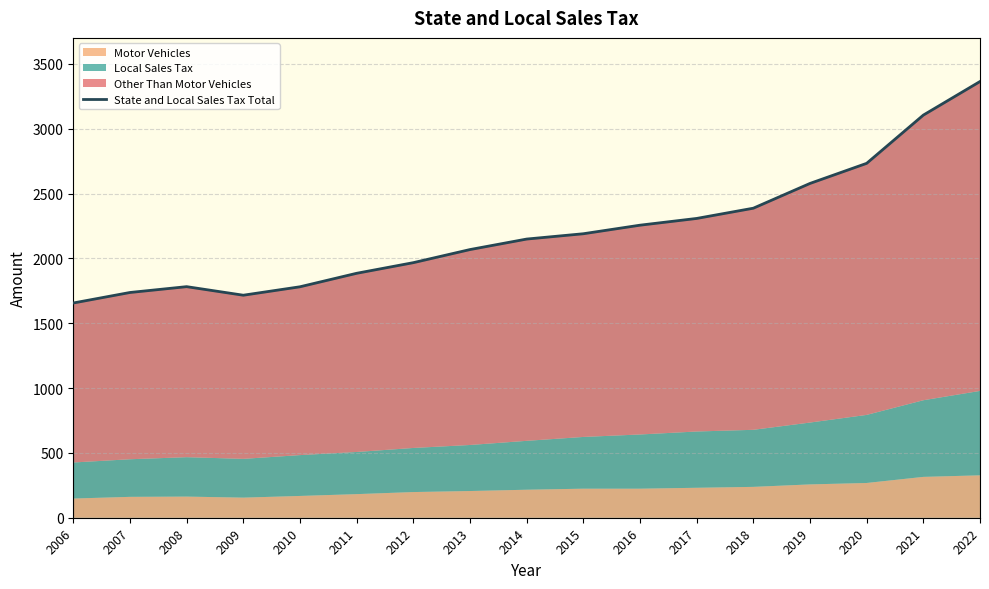

What is the difference between the second highest and minimum values?

1449